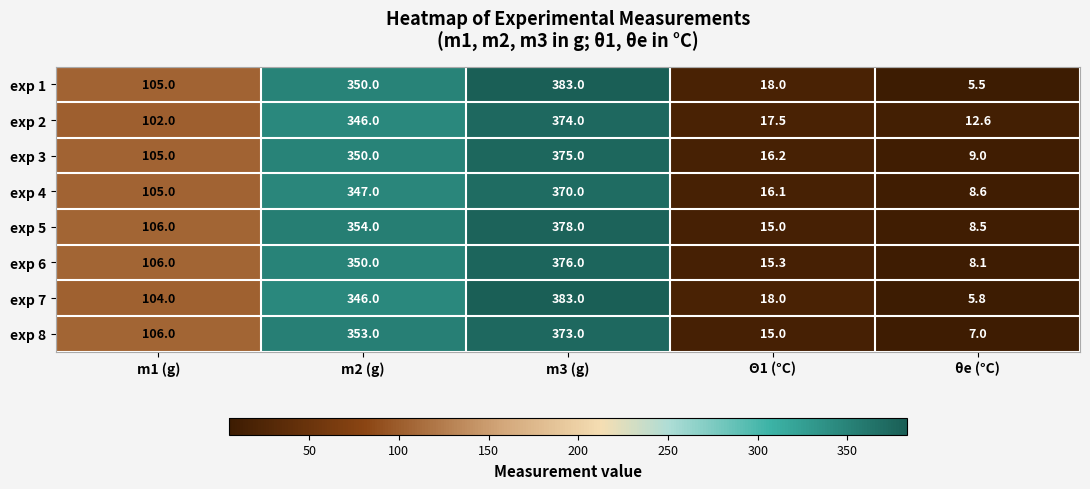

At which category is the sum across all series the highest?

m3 (g)